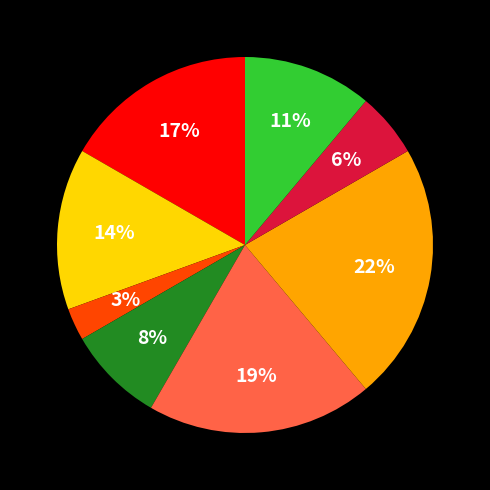

How many segments does this pie chart have?

8